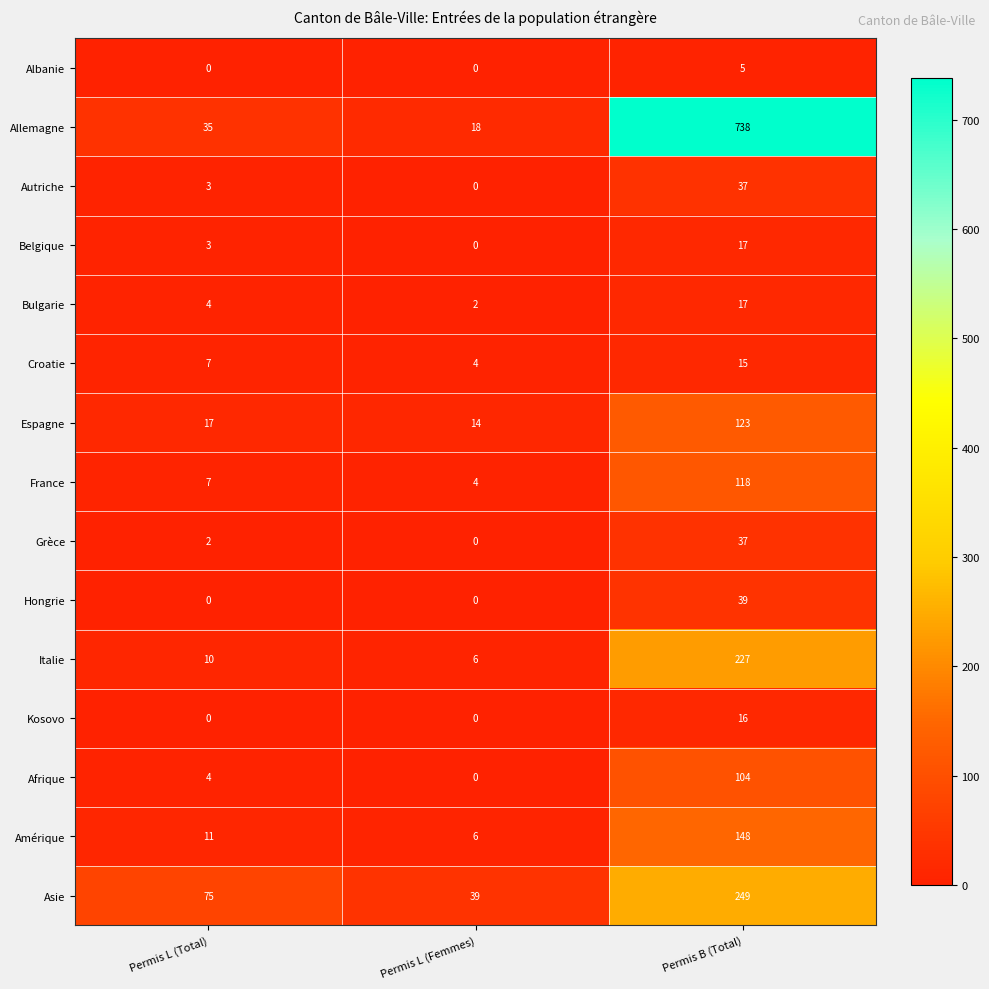

At how many categories does at least one series exceed 100?

1